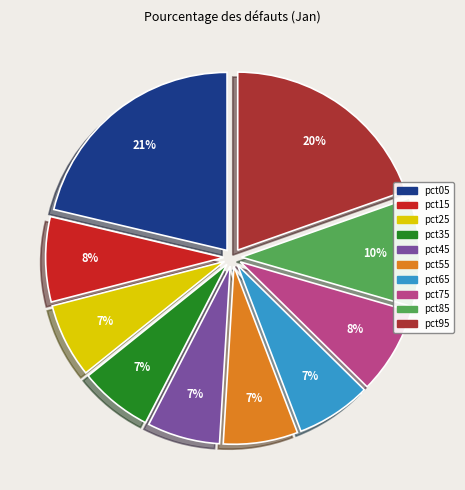

The pct25 slice represents 1% of the pie. True or false?

False